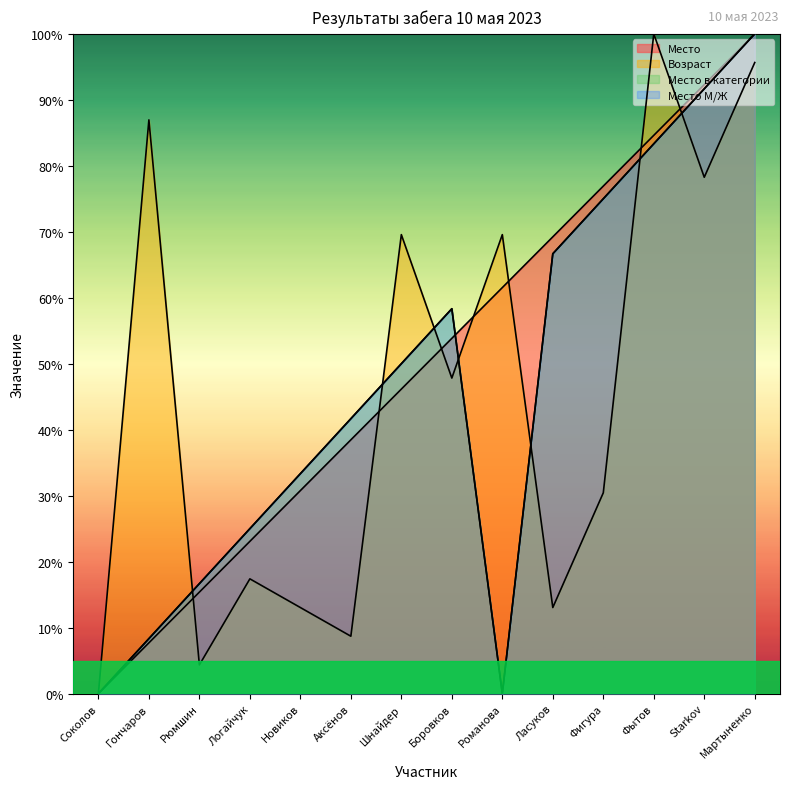

How many lines are shown in the chart?

4